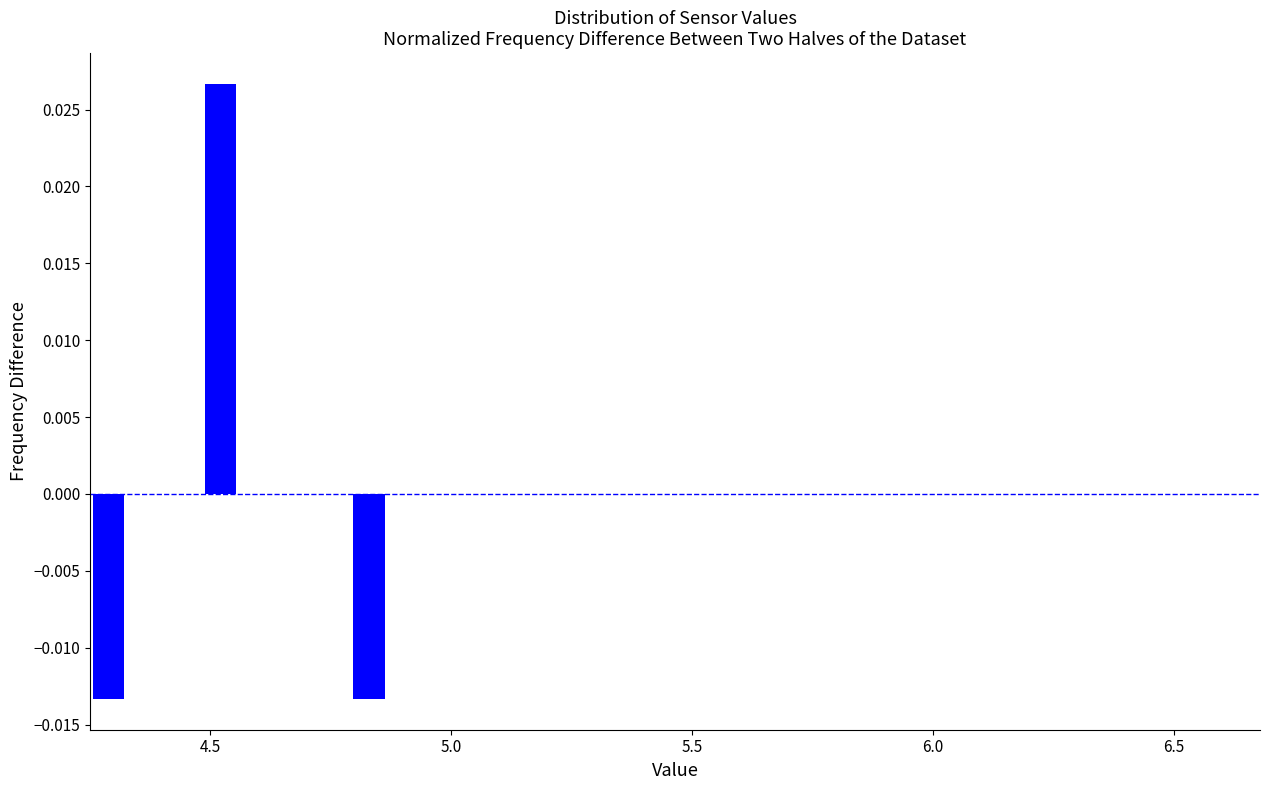

Read against the x-axis, roughly where is the centre of the tallest bar?

4.50